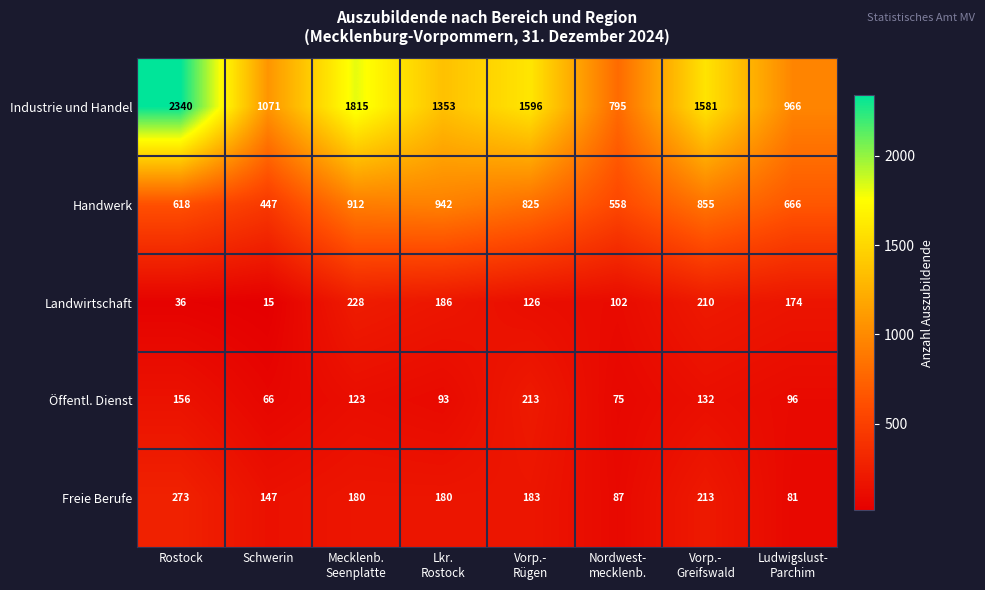

What is the approximate value of Industrie und Handel at Schwerin, to the nearest 50?

1050